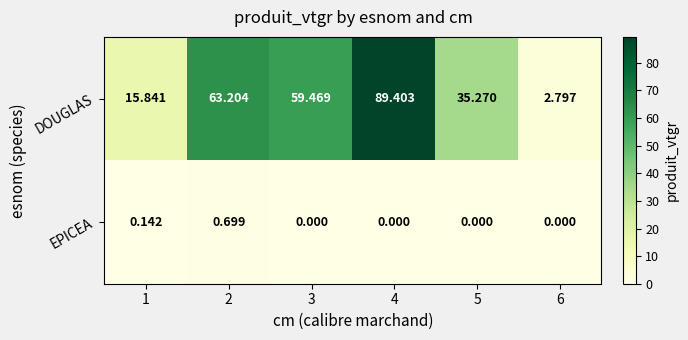

Count the number of data series in this chart.

2